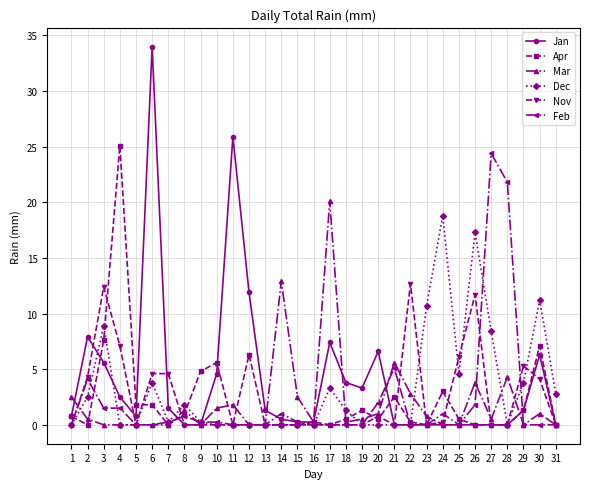

Is the value of Dec at 23 greater than the value of Feb at 8?

Yes